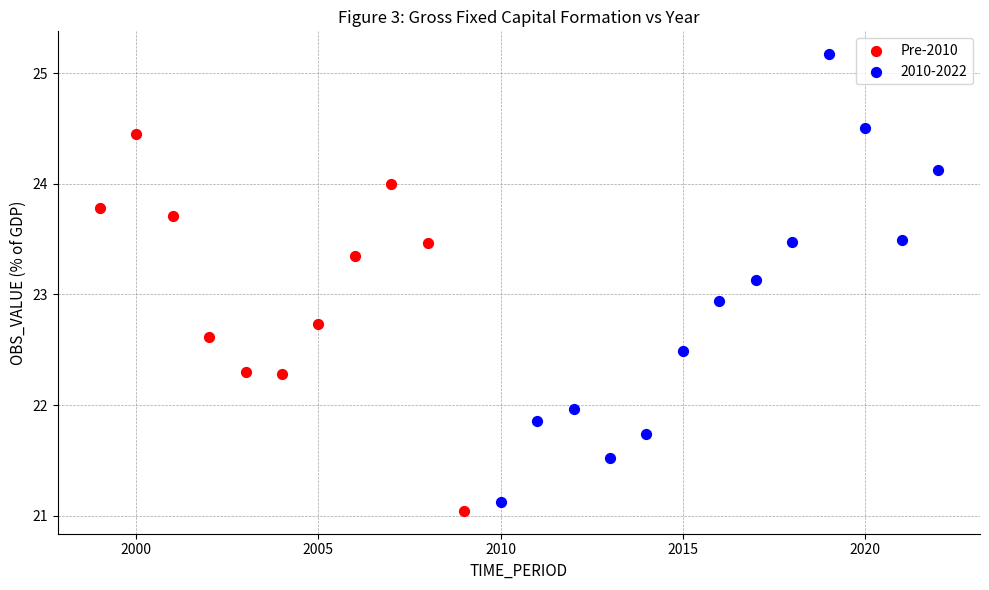

Which series reaches the maximum Y coordinate?

2010-2022